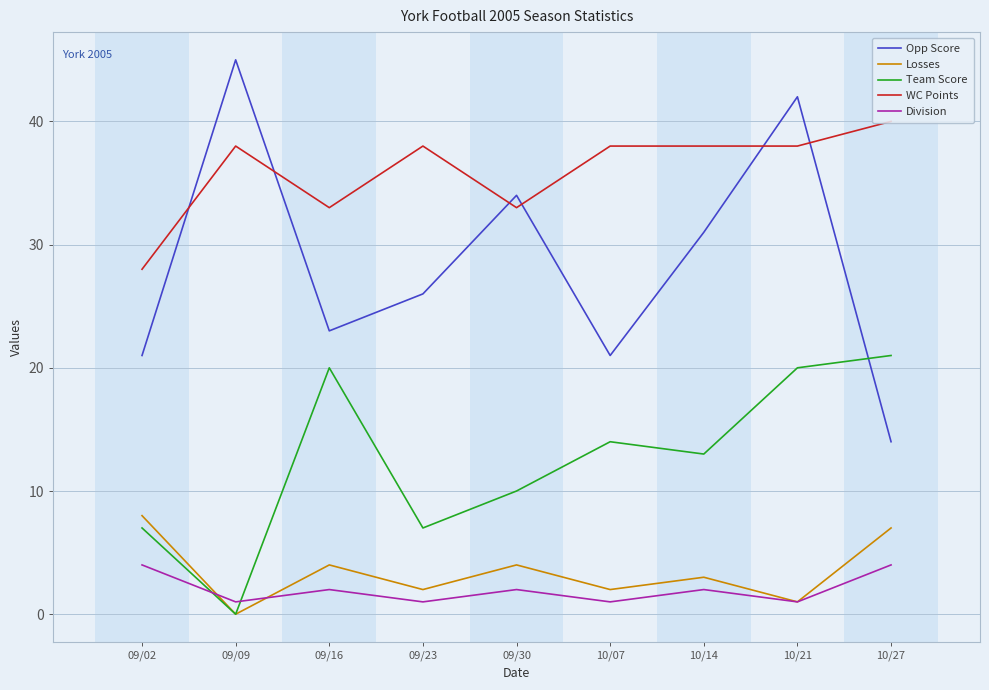

Which series has the largest range (max minus min)?

Opp Score